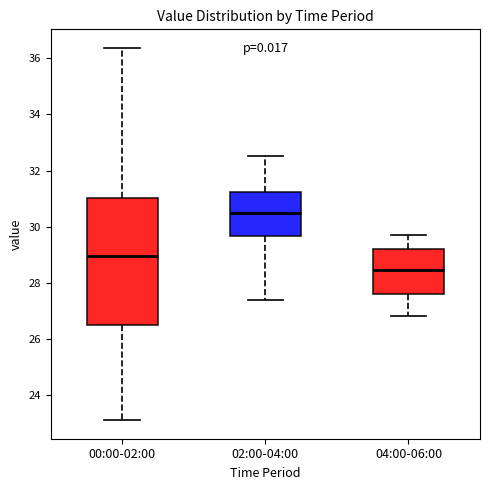

Comparing the boxes themselves (not the whiskers), which one is the tallest?

00:00-02:00